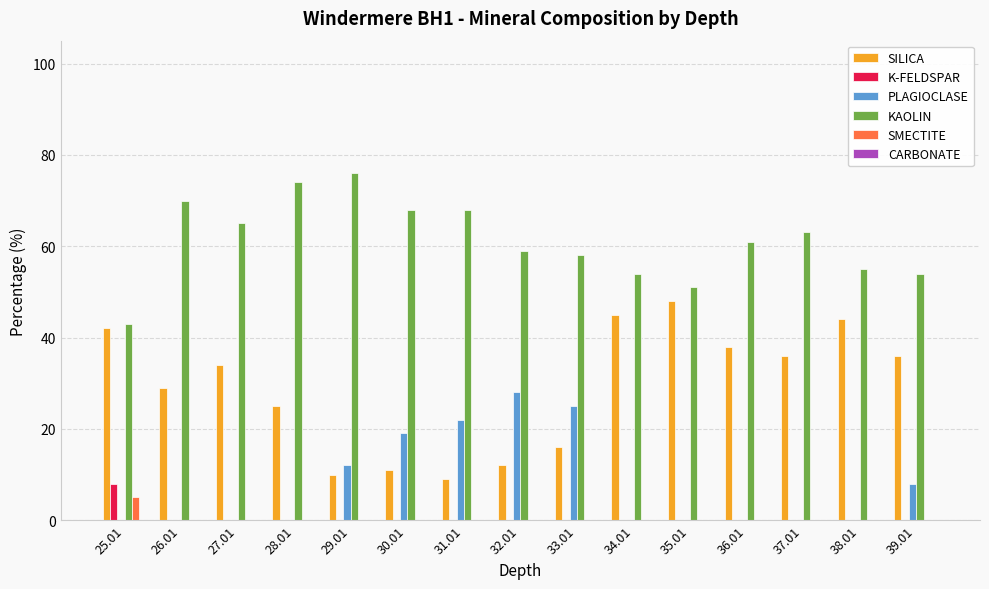

The KAOLIN series shows 70 at 26.01. True or false?

True